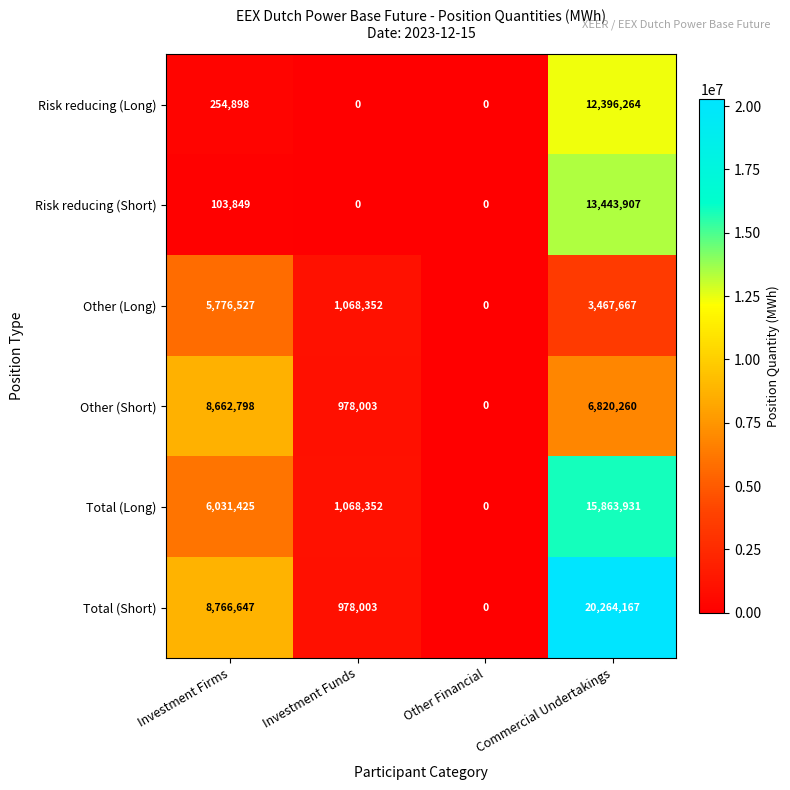

What is the maximum value for Other (Short)?

8662798